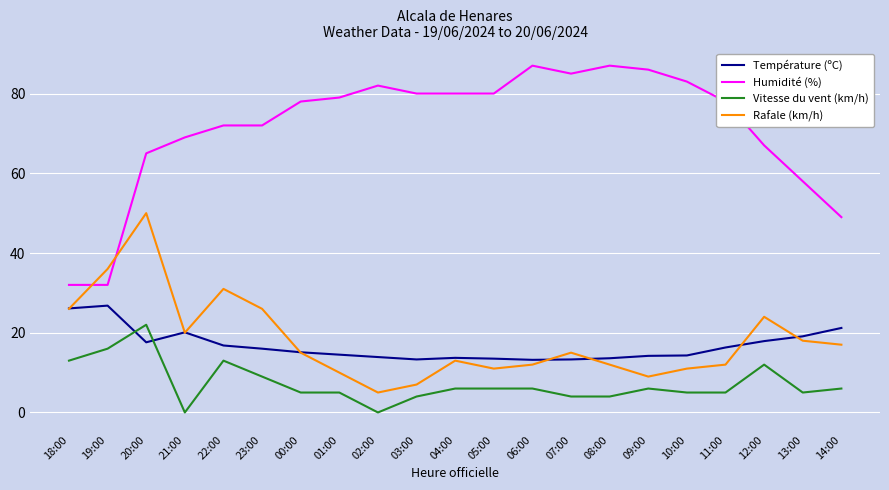

How many series are shown in this chart?

4